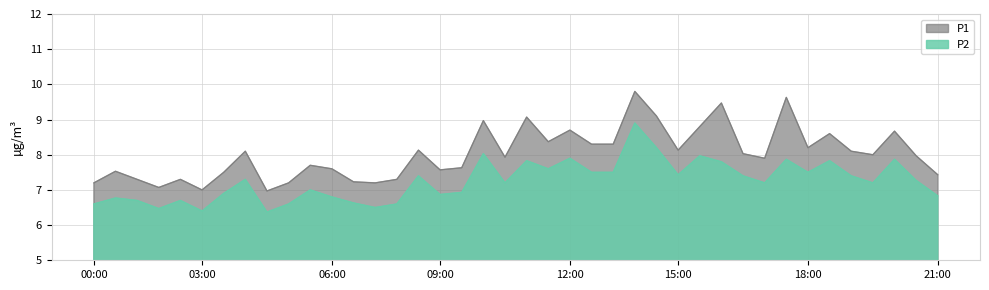

Which series has the largest range (max minus min)?

P1